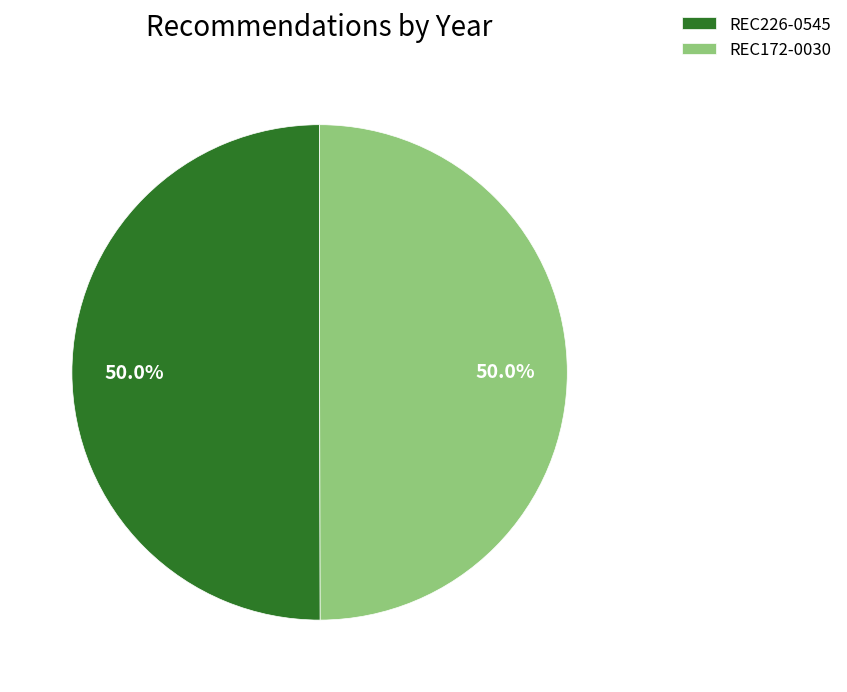

To the nearest percent, what is the combined percentage of REC172-0030 and REC226-0545?

100%